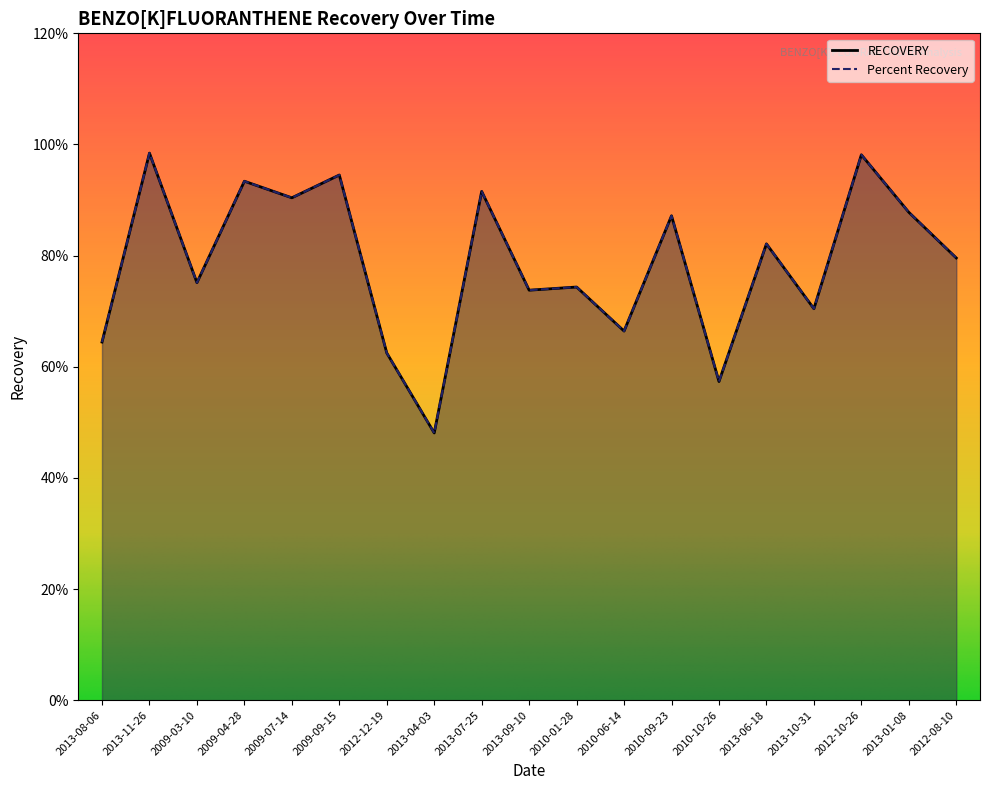

List the labels in order of RECOVERY value, largest first.

2013-11-26, 2012-10-26, 2009-09-15, 2009-04-28, 2013-07-25, 2009-07-14, 2013-01-08, 2010-09-23, 2013-06-18, 2012-08-10, 2009-03-10, 2010-01-28, 2013-09-10, 2013-10-31, 2010-06-14, 2013-08-06, 2012-12-19, 2010-10-26, 2013-04-03